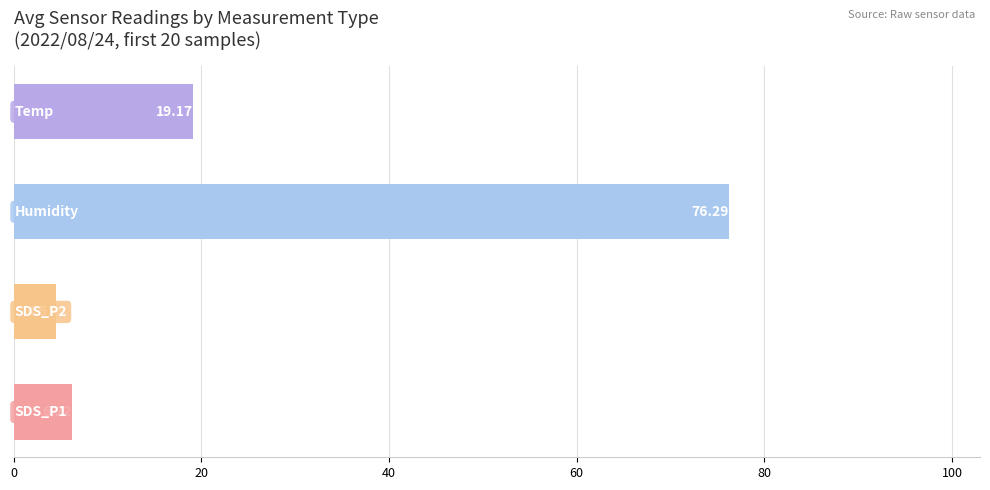

What is the difference between the maximum and minimum values?

71.8